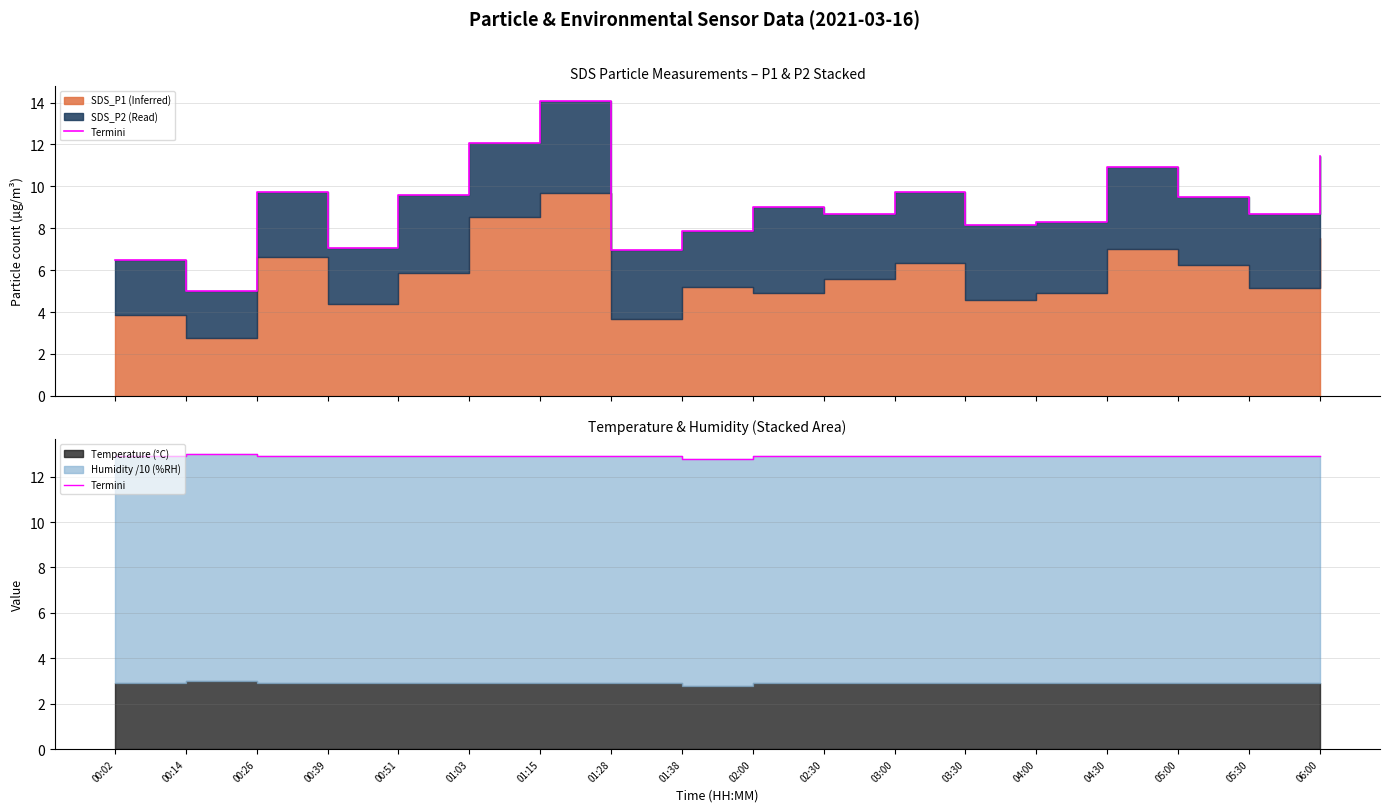

What is the label of the 7th point from the left?

01:15